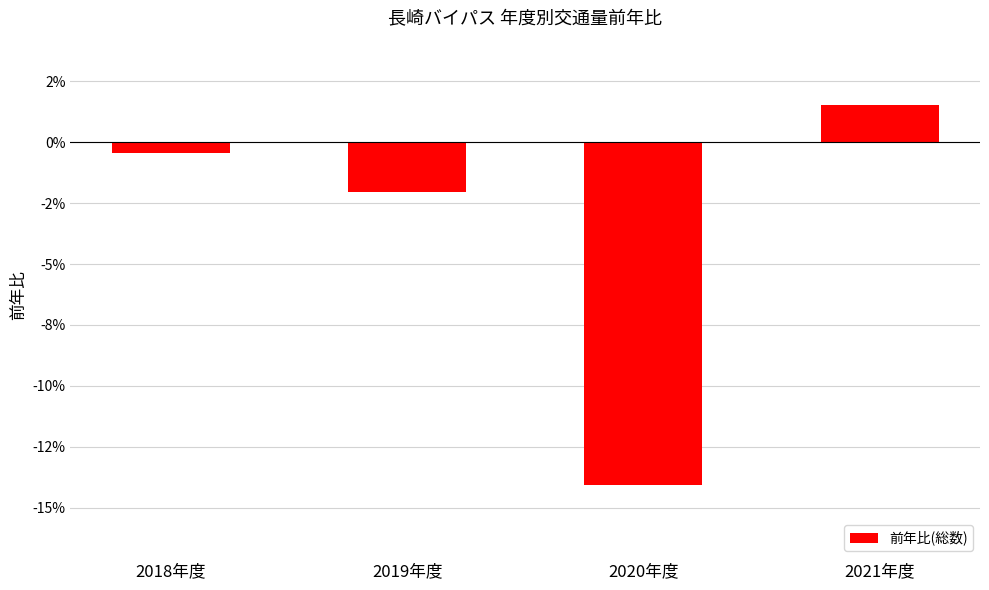

Which has a higher value, 2018年度 or 2021年度?

2021年度